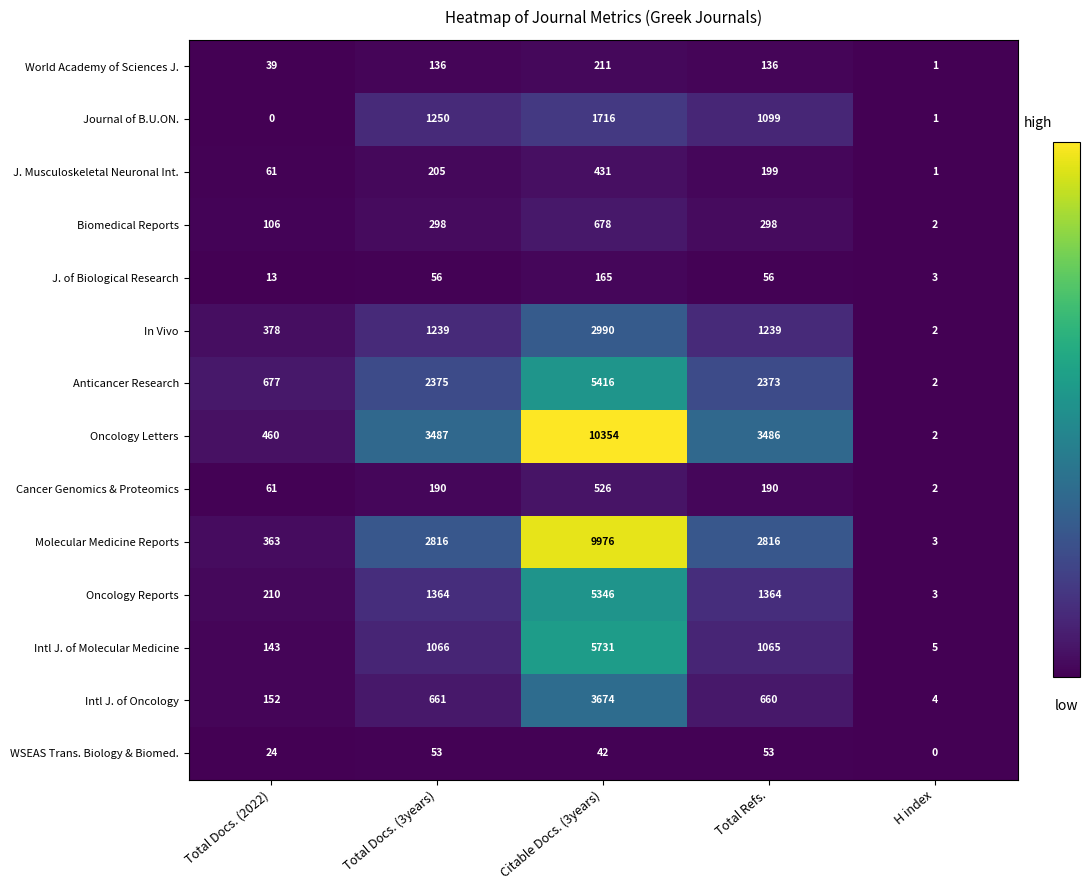

What is the sum of all Oncology Letters values?

17789